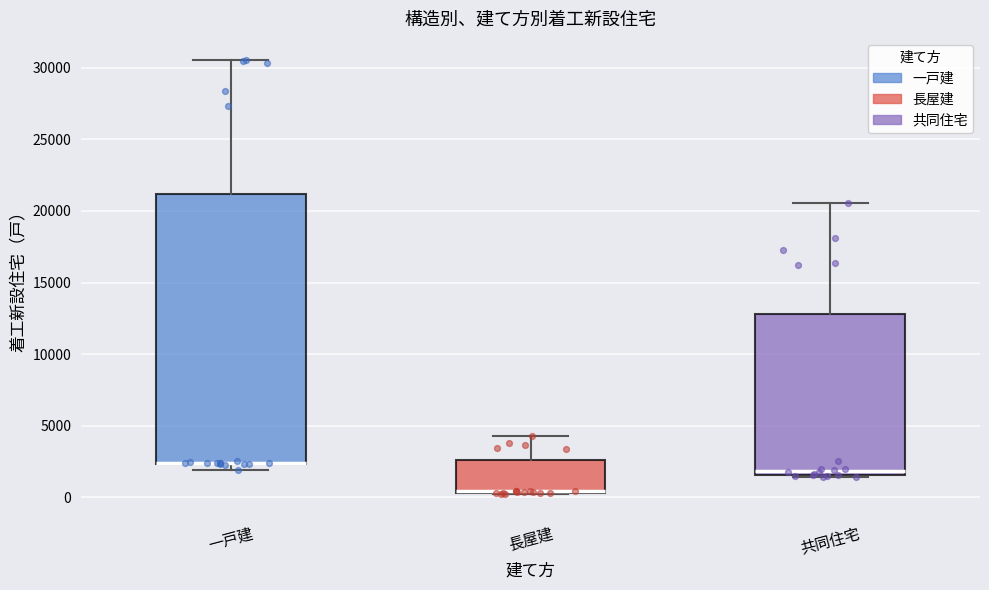

Which box is the tallest, from its lower edge to its upper edge?

一戸建